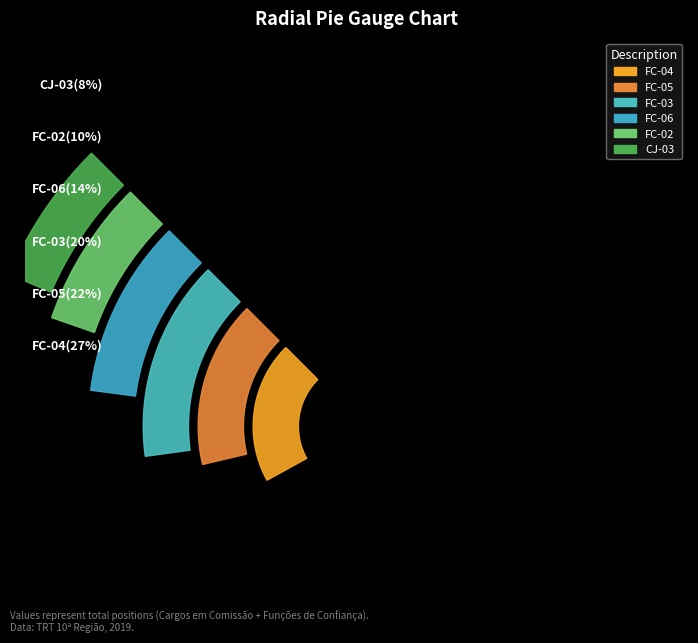

True or false: FC-03 accounts for 12% of the total.

False